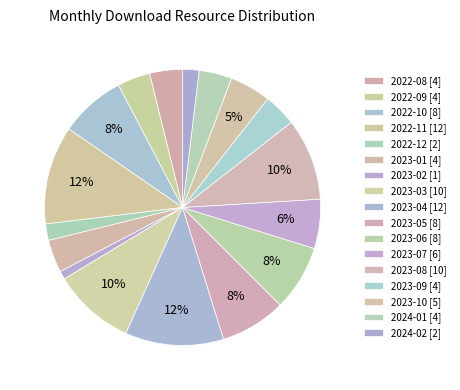

How many slices are in this pie chart?

17